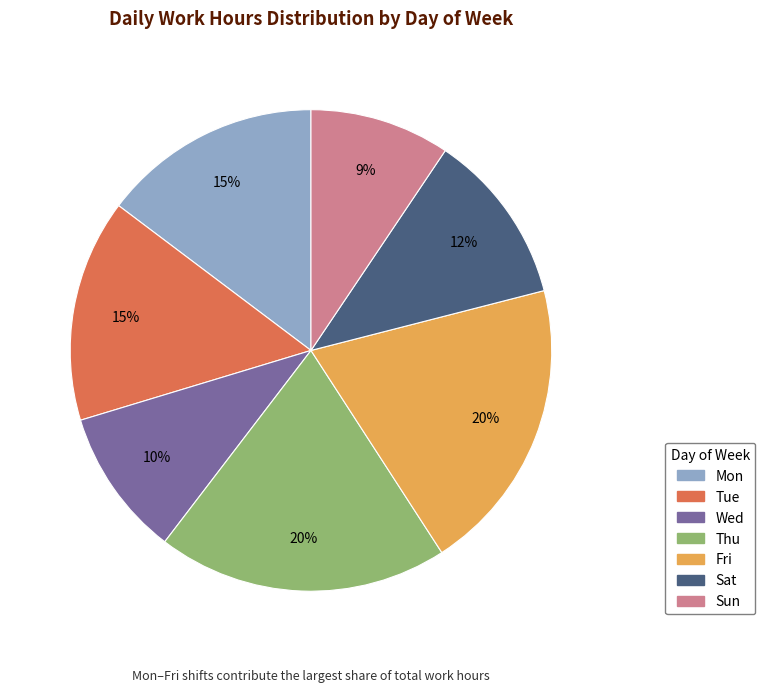

Does any single category account for the majority?

No